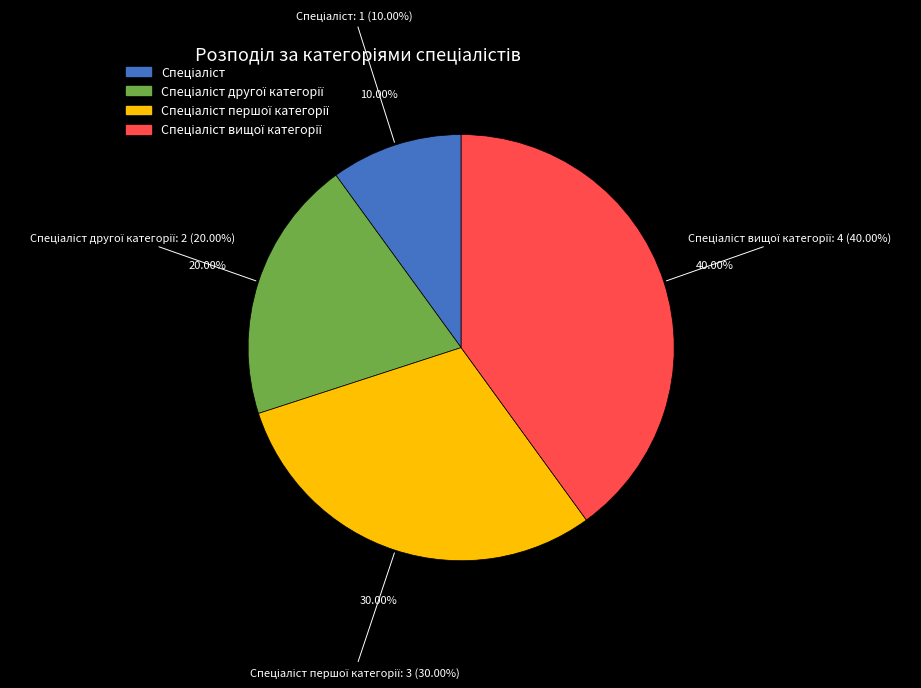

How many segments does this pie chart have?

4